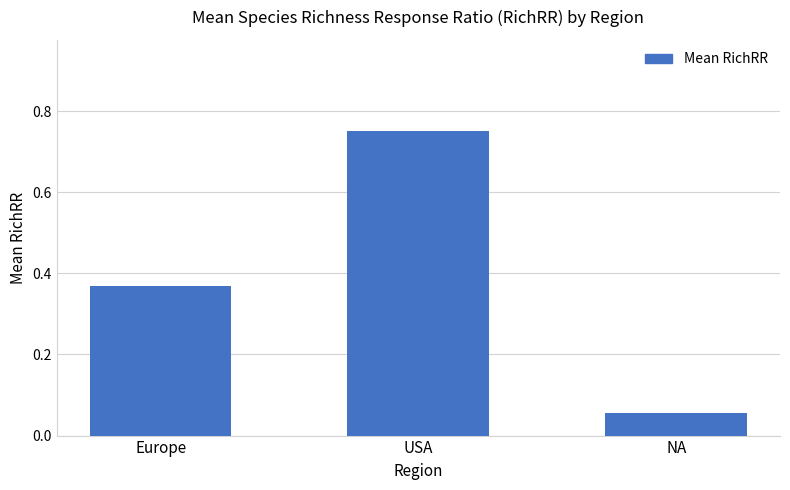

Rank the categories by value from lowest to highest.

NA, Europe, USA